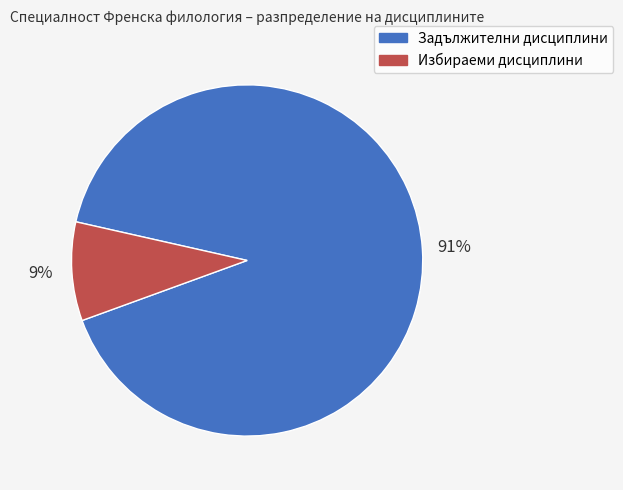

Combined, do Задължителни дисциплини and Избираеми дисциплини account for over 50%?

Yes